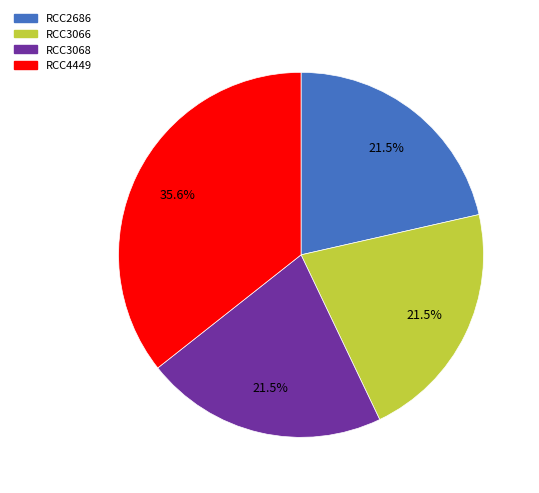

Is RCC4449 the majority of the pie?

No